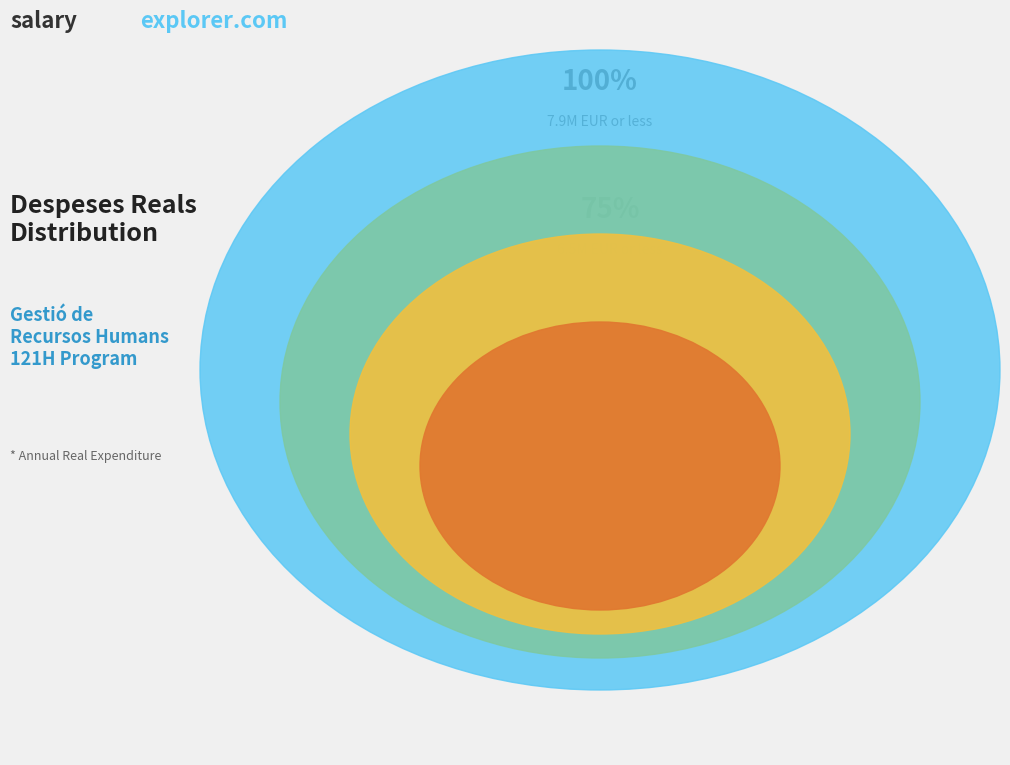

Is 2019-121H01 the majority of the pie?

No